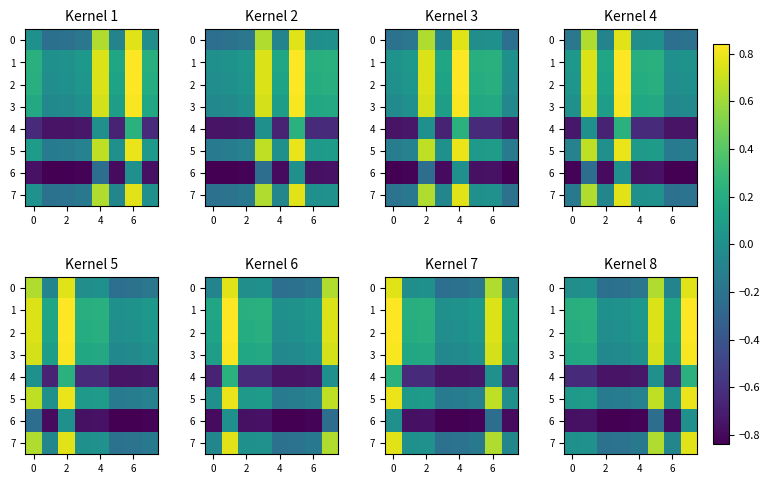

What is the sum of all 3 values?

1.9